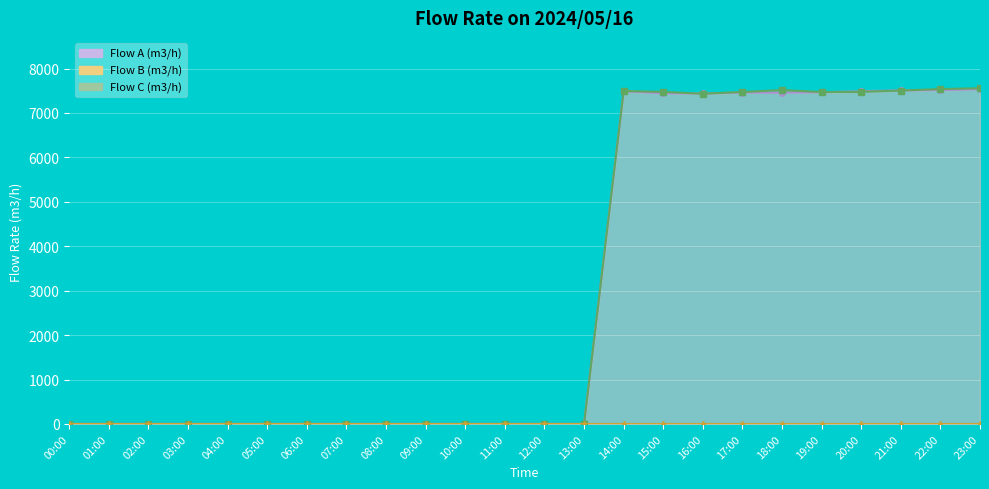

Between 09:00 and 02:00, which is larger?

09:00